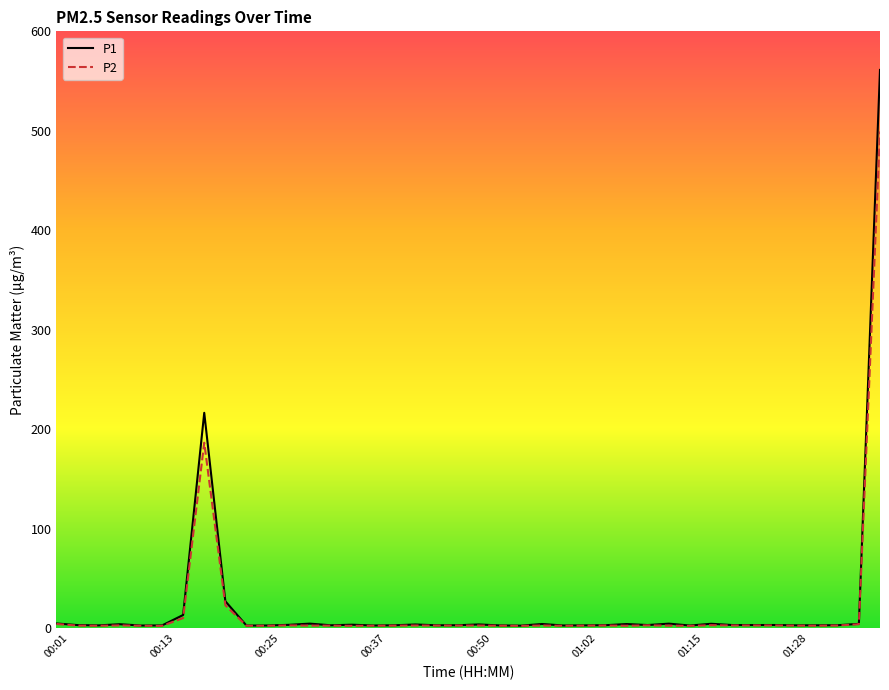

Which series has the widest spread of values?

P1